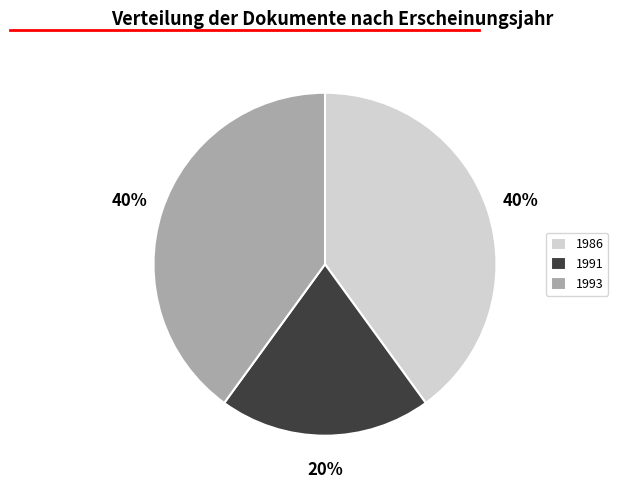

Which slice is the smallest?

1991